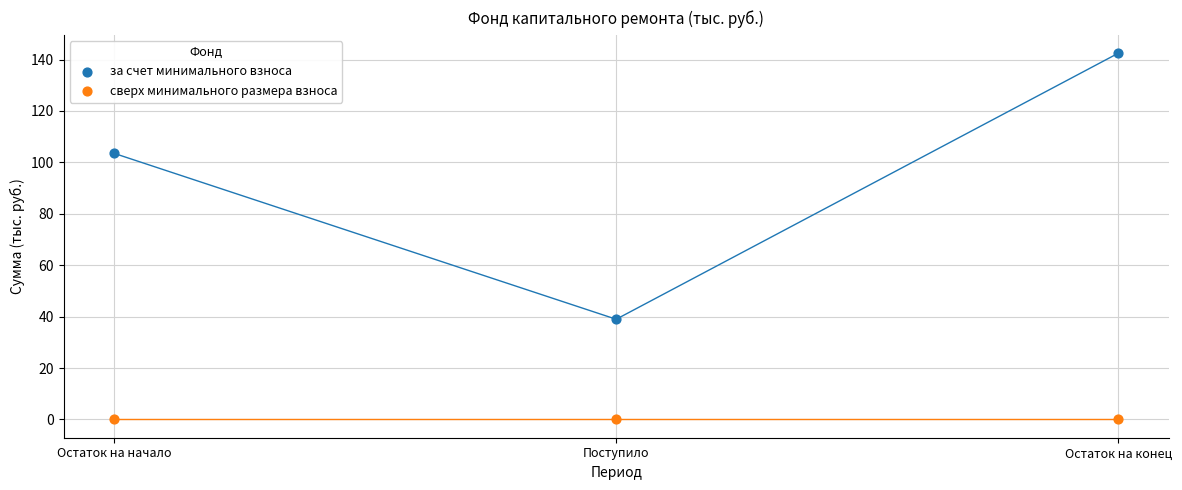

Which series reaches the maximum Y coordinate?

за счет минимального взноса